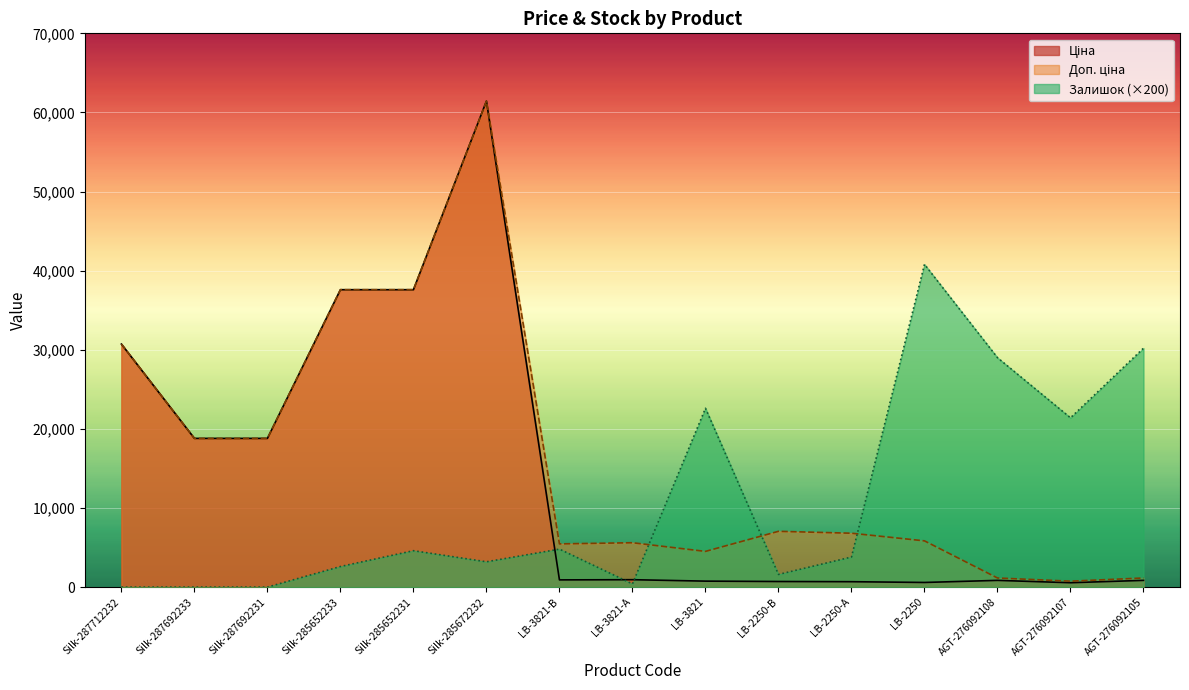

How many data points does each series have?

15